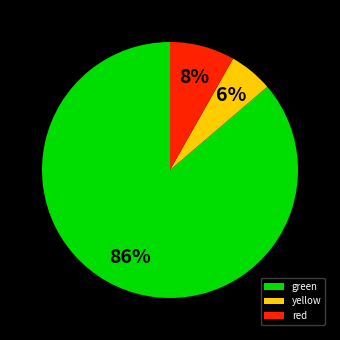

To the nearest percent, what is the difference between the green and red slice percentages?

78%